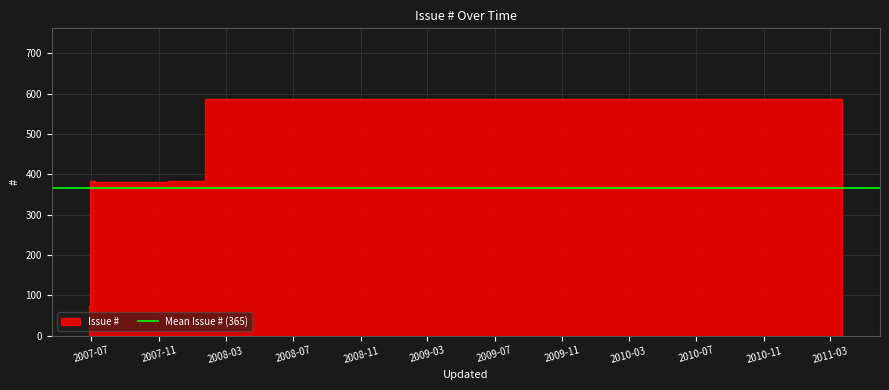

Rank the categories by value from lowest to highest.

2007-06-28, 2007-07-09, 2007-06-29, 2007-11-18, 2011-03-23, 2008-01-23